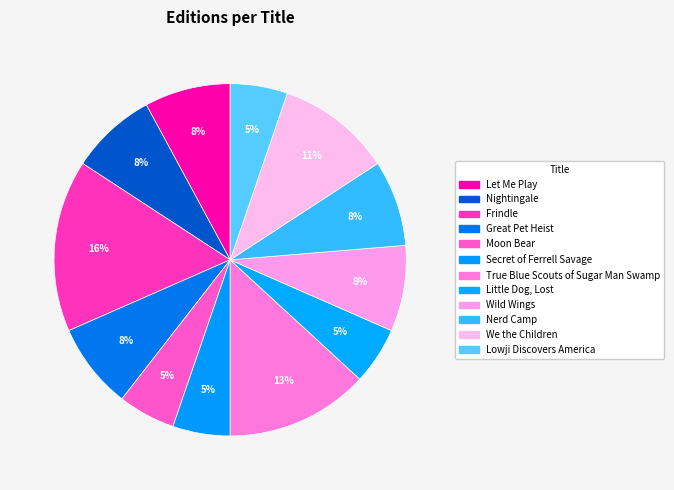

What is the change in value from Nightingale to Moon Bear?

-1